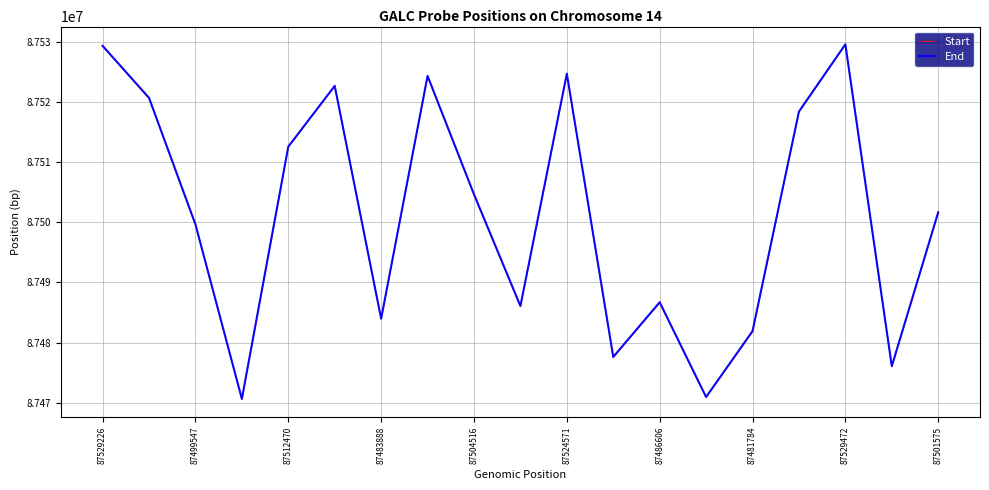

True or false: Start has a value of 133565279 at 87529226.

False